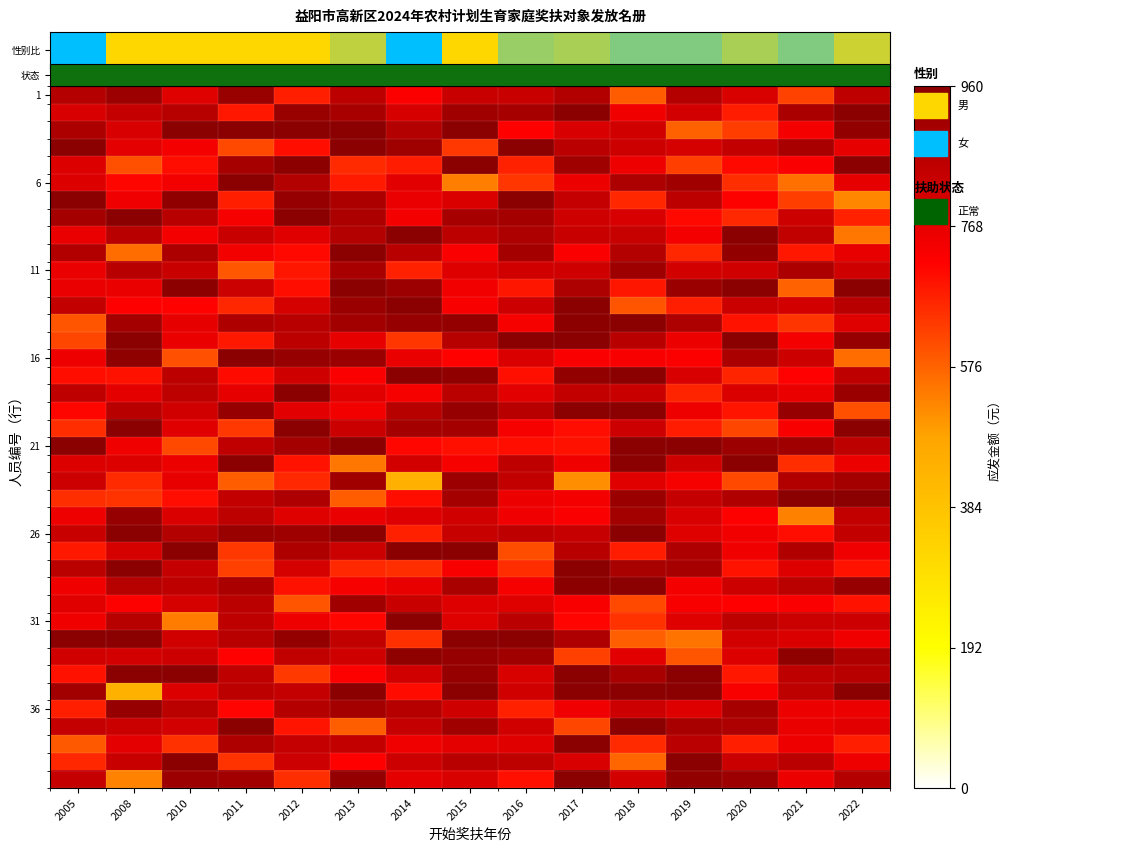

At how many categories does at least one series exceed 0?

15